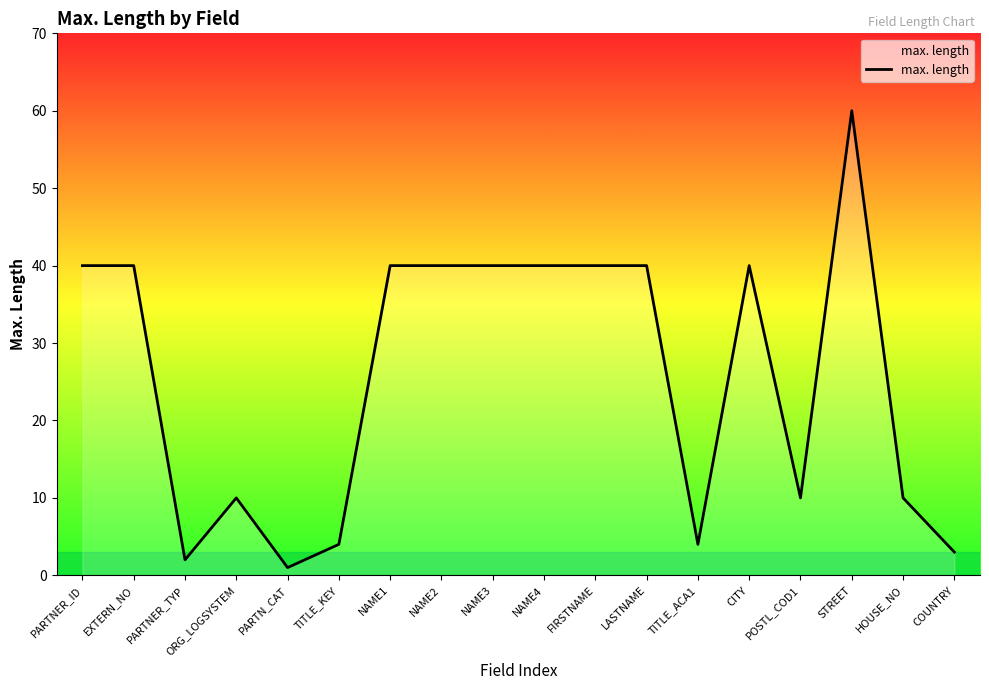

Where is the first local minimum?

PARTNER_TYP